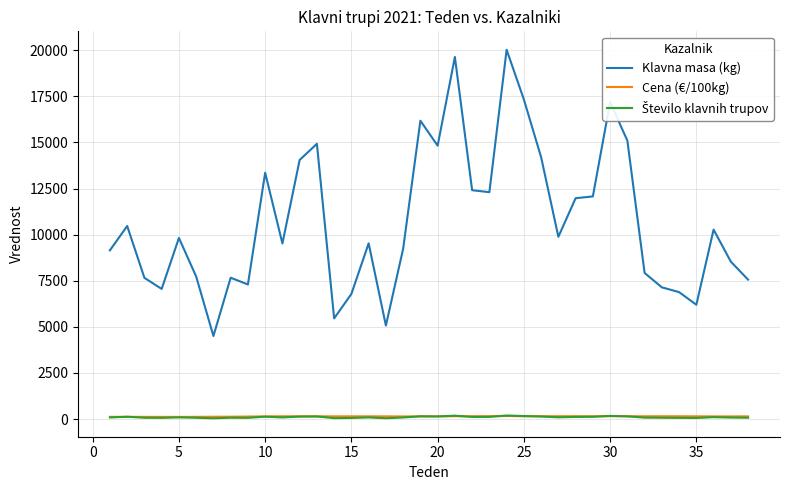

What is the maximum value shown in the chart?

20021.0